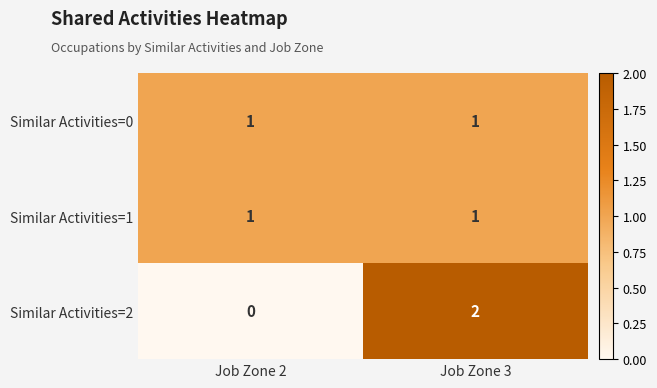

How many categories are shown in the chart?

2